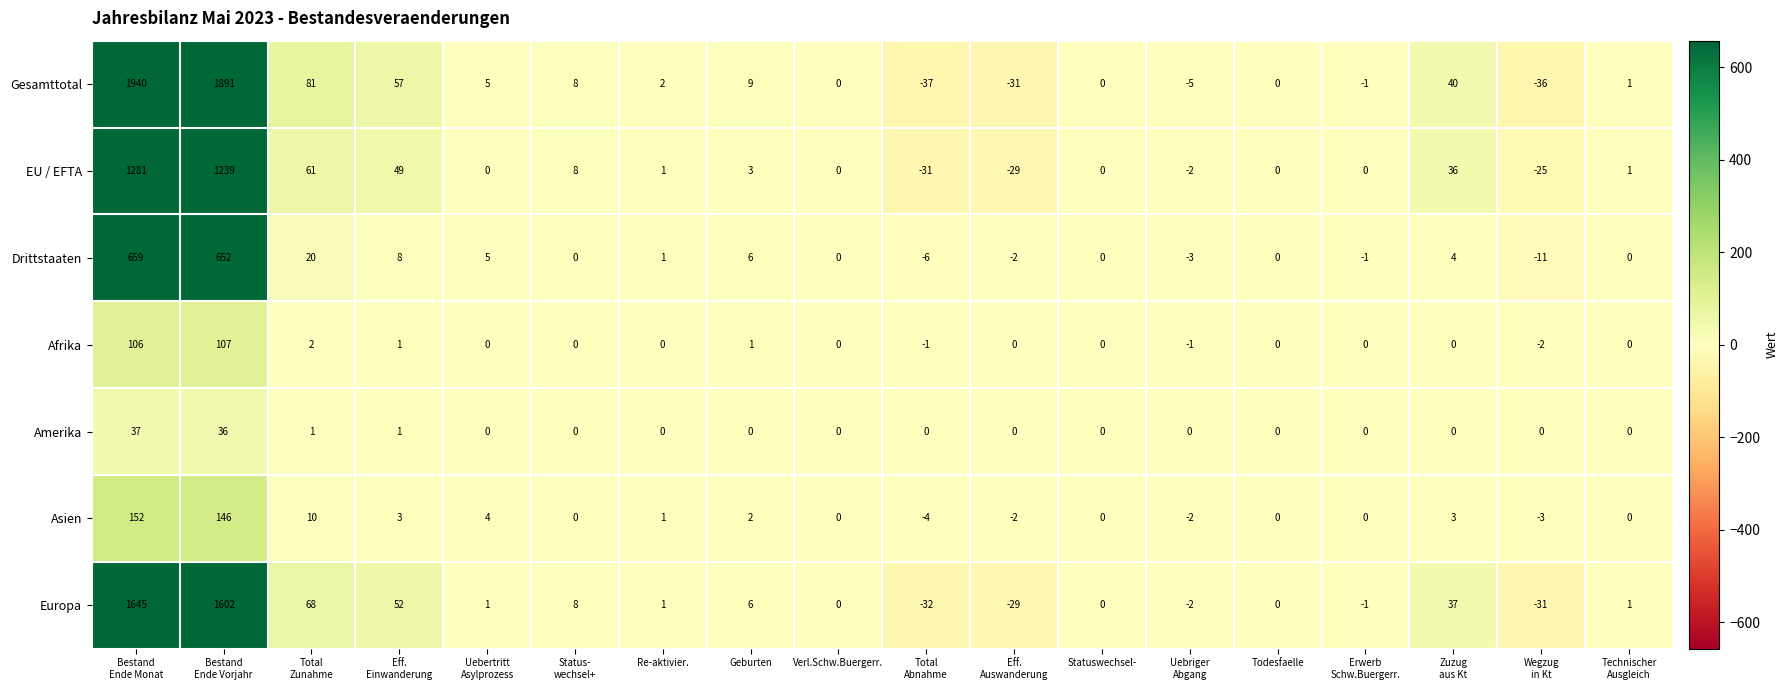

What is the sum of all Gesamttotal values?

3924